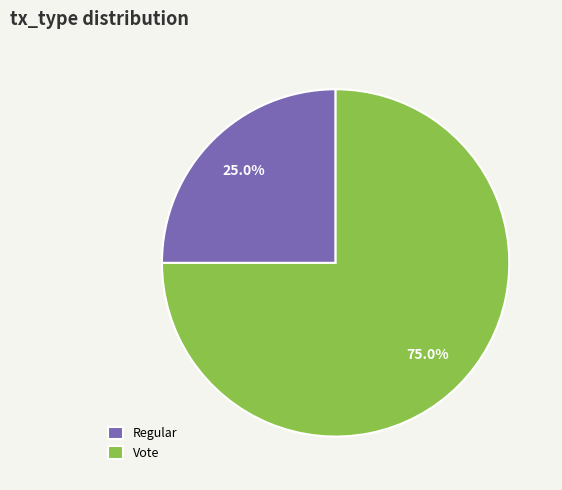

What is the total percentage of Regular and Vote?

100.0%